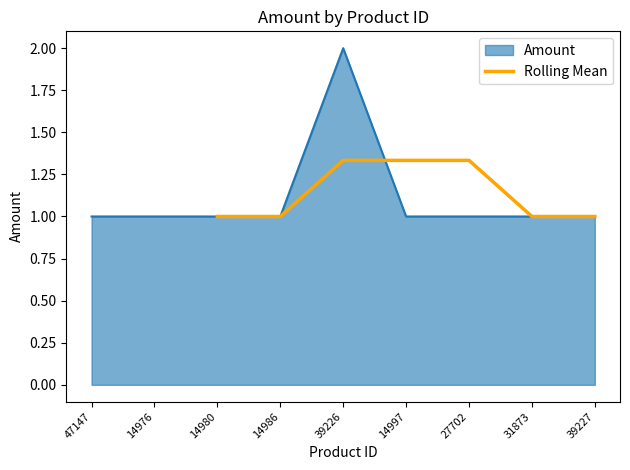

Is it true that Rolling Mean equals 1.8 at 39227?

False